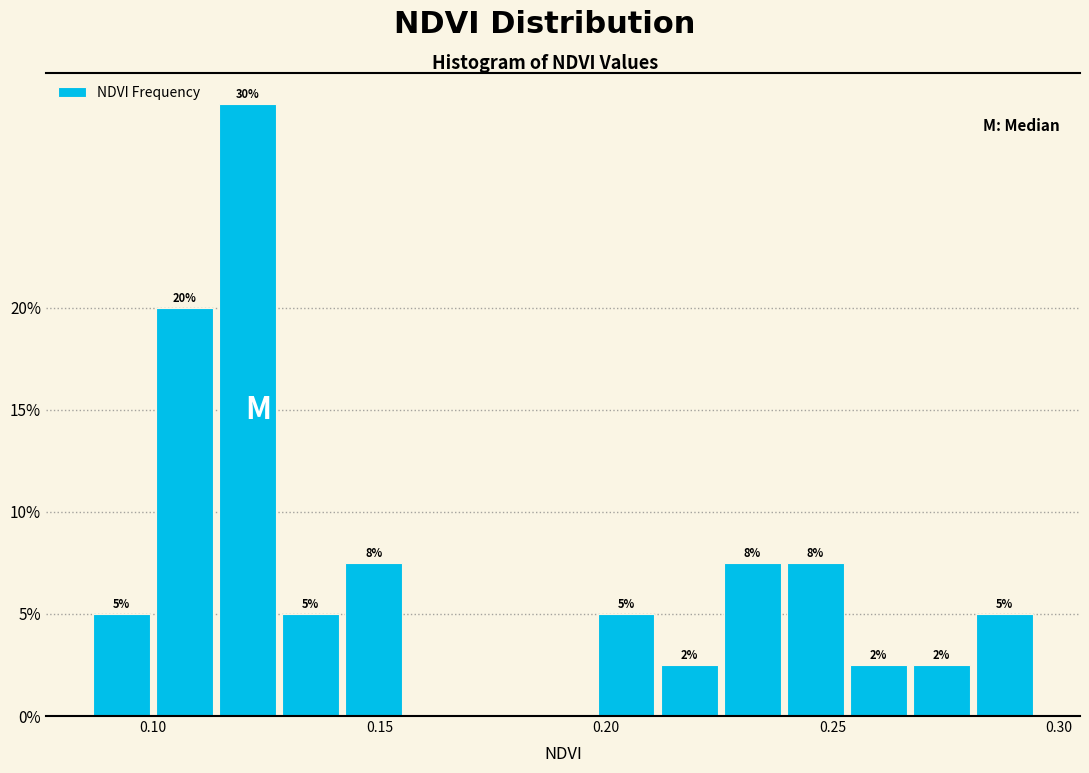

Around what value on the x-axis is the tallest bar? Give the approximate position of its centre, as read against the axis.

0.120